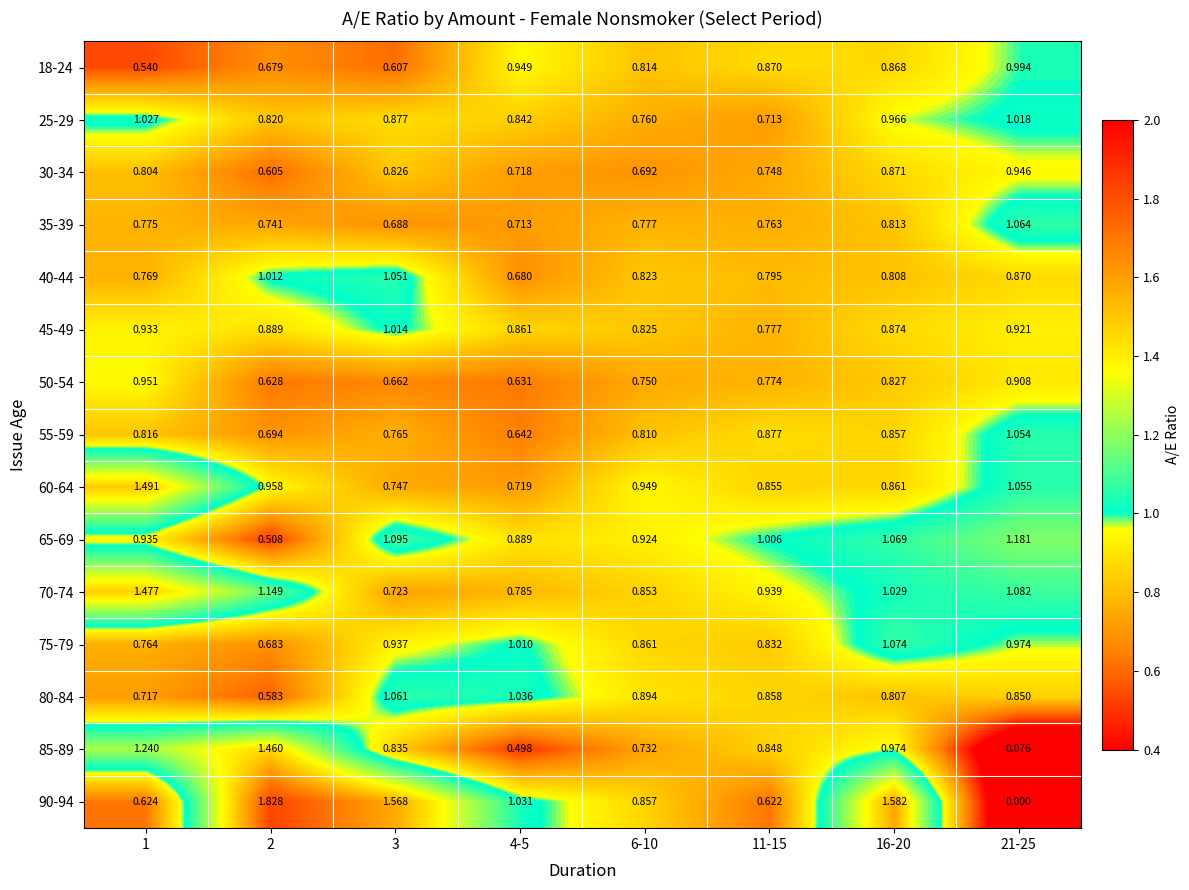

What is the total value across all series at 1?

13.9